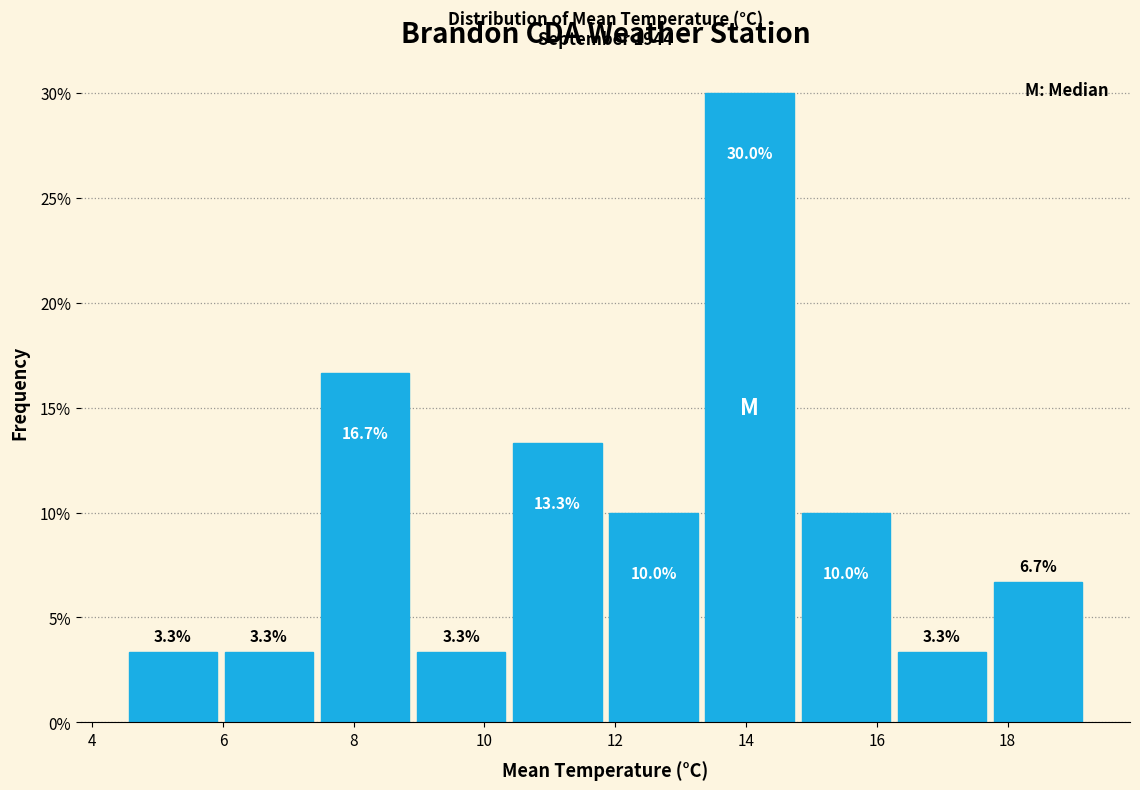

Reading left to right, transcribe this chart: for each bar, give the range it covers on the x-axis and its height. The bar edges are not printed on the chart, so give them approximately, as read against the axis.

4.6 to 6.0: 3.3
6.0 to 7.4: 3.3
7.4 to 9.0: 16.7
9.0 to 10.4: 3.3
10.4 to 11.8: 13.3
11.8 to 13.4: 10.0
13.4 to 14.8: 30.0
14.8 to 16.2: 10.0
16.2 to 17.8: 3.3
17.8 to 19.2: 6.7